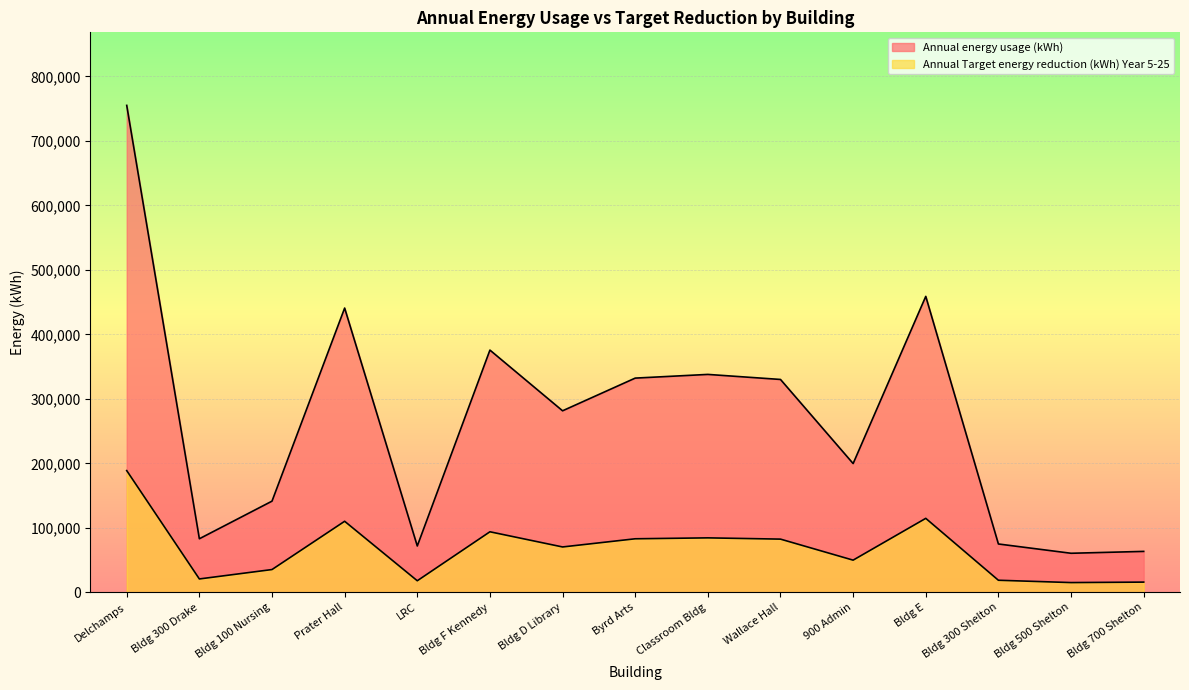

Reading left to right, list all the values displayed in this chart.

Annual energy usage (kWh): Delchamps=755208.0	Bldg 300 Drake=83096.0	Bldg 100 Nursing=141440.0	Prater Hall=440895.0	LRC=71893.0	Bldg F Kennedy=375700.0	Bldg D Library=281554.0	Byrd Arts=332248.0	Classroom Bldg=337977.0	Wallace Hall=330157.0	900 Admin=199733.0	Bldg E=459000.0	Bldg 300 Shelton=75000.0	Bldg 500 Shelton=60600.0	Bldg 700 Shelton=63500.0
Annual Target energy reduction (kWh) Year 5-25: Delchamps=188802.0	Bldg 300 Drake=20774.0	Bldg 100 Nursing=35360.0	Prater Hall=110223.8	LRC=17973.2	Bldg F Kennedy=93925.0	Bldg D Library=70388.5	Byrd Arts=83062.0	Classroom Bldg=84494.2	Wallace Hall=82539.2	900 Admin=49933.2	Bldg E=114750.0	Bldg 300 Shelton=18750.0	Bldg 500 Shelton=15150.0	Bldg 700 Shelton=15875.0